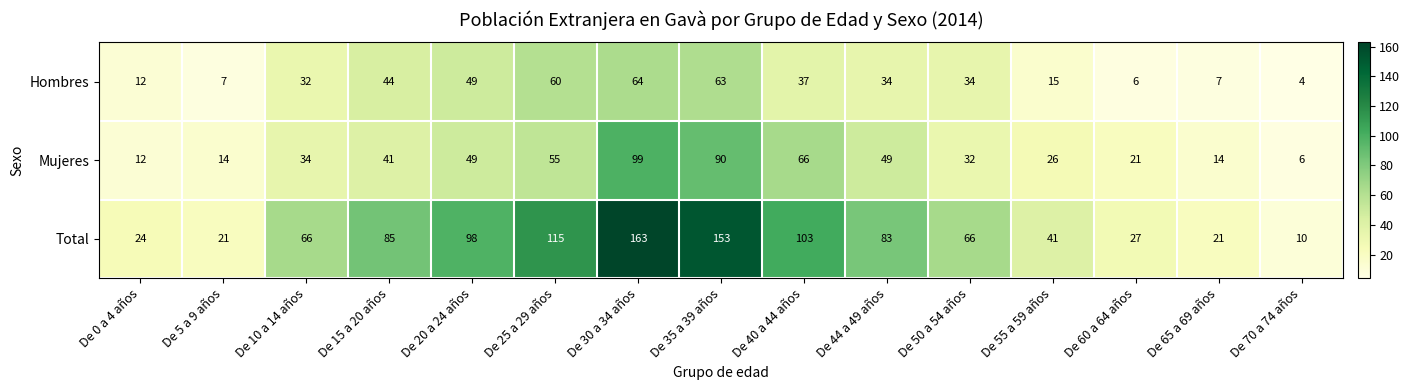

Read the Hombres value at De 50 a 54 años.

34